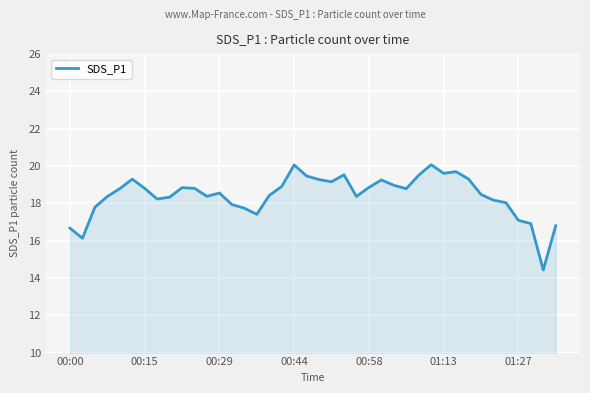

What is the difference between the maximum and minimum values?

5.6